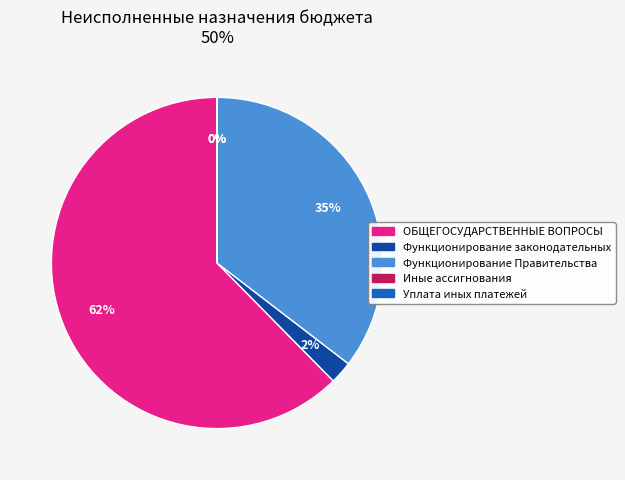

Is there any slice that represents more than half of the pie?

Yes